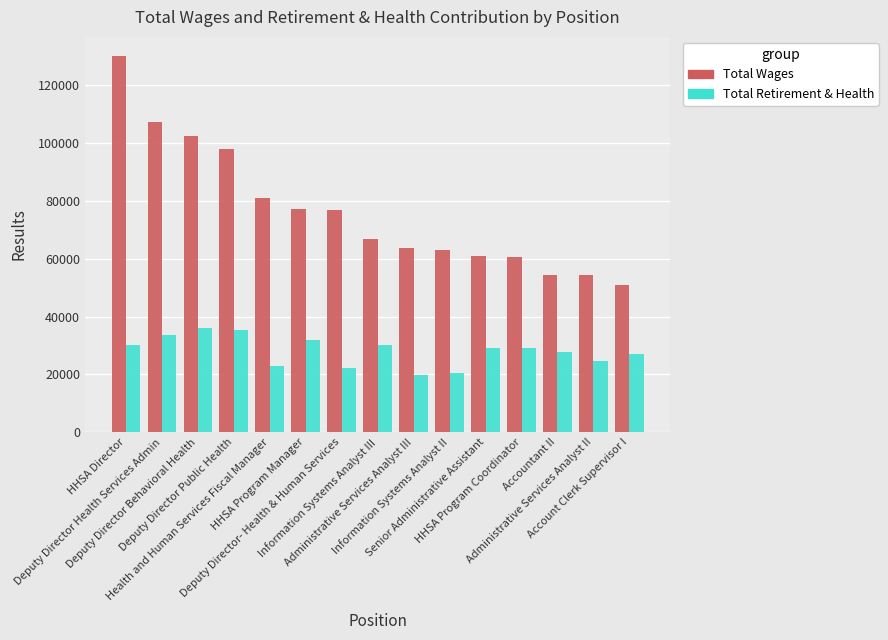

What is the maximum value shown in the chart?

130227